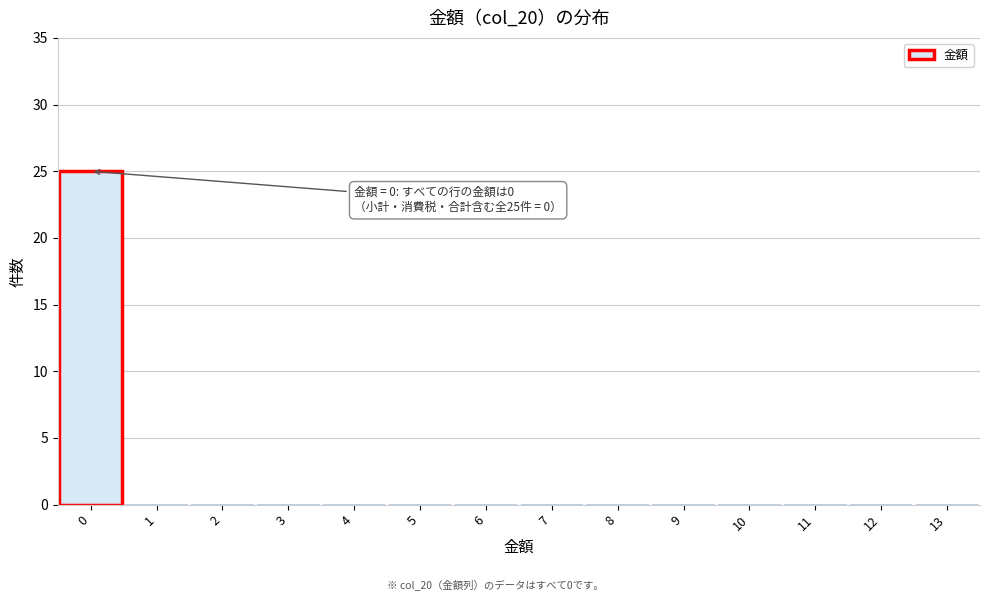

Which range on the x-axis has the tallest bar?

-0.5 to 0.5